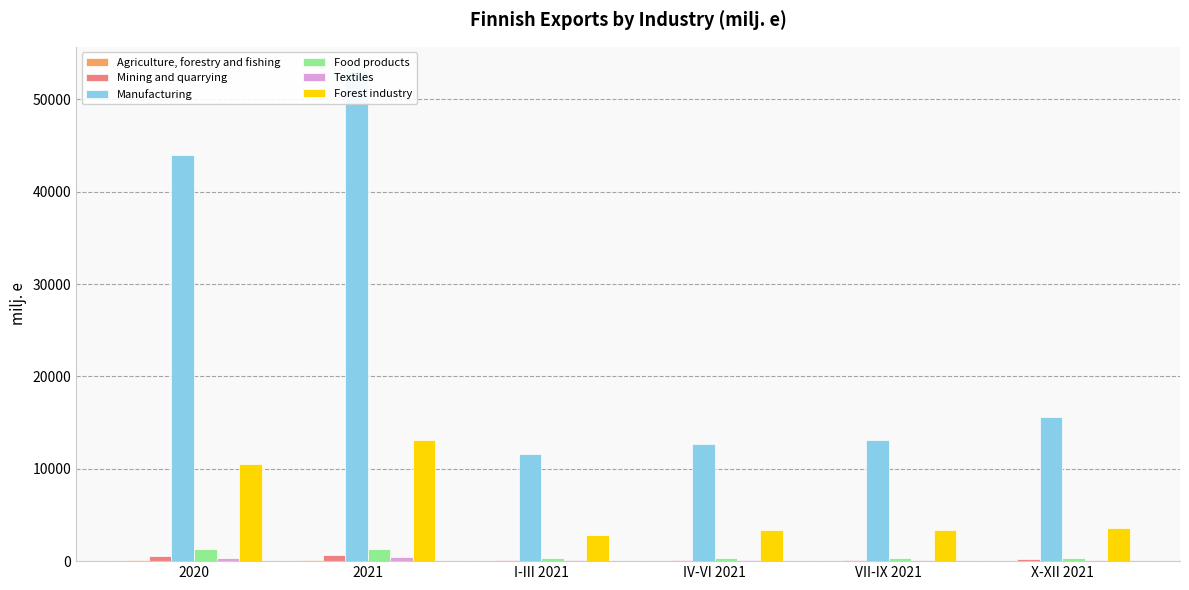

At which category is the sum across all series the highest?

2021